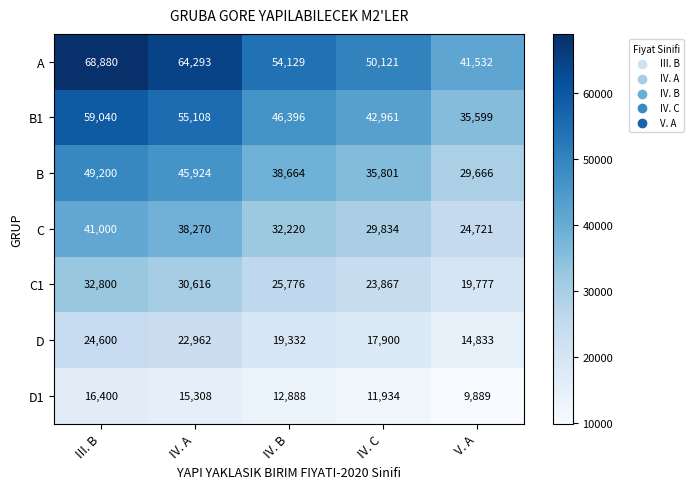

Which series changed the most between III. B and IV. A?

A